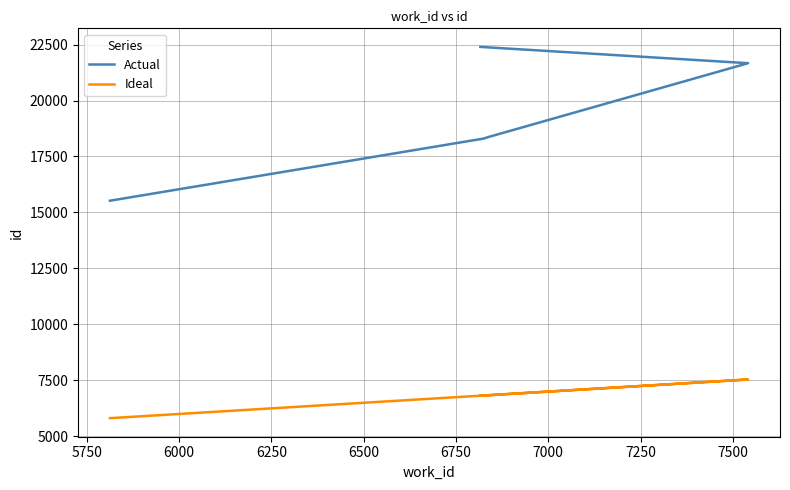

Is it true that Actual equals 36540 at 6500?

False